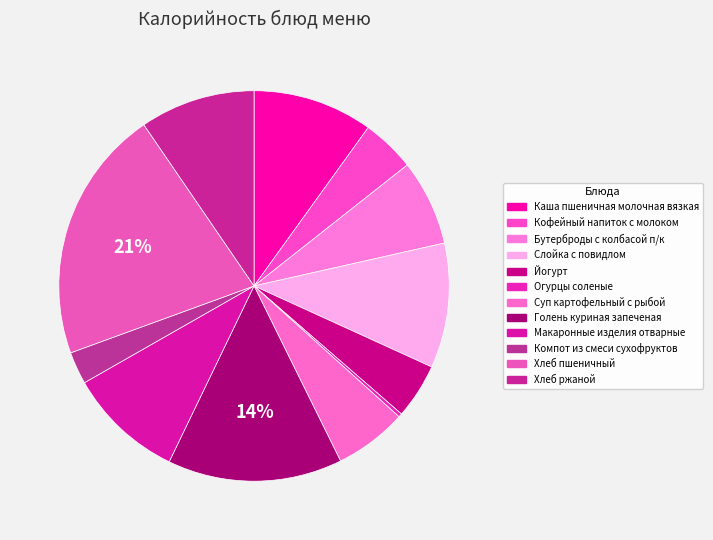

Is there any slice that represents more than half of the pie?

No